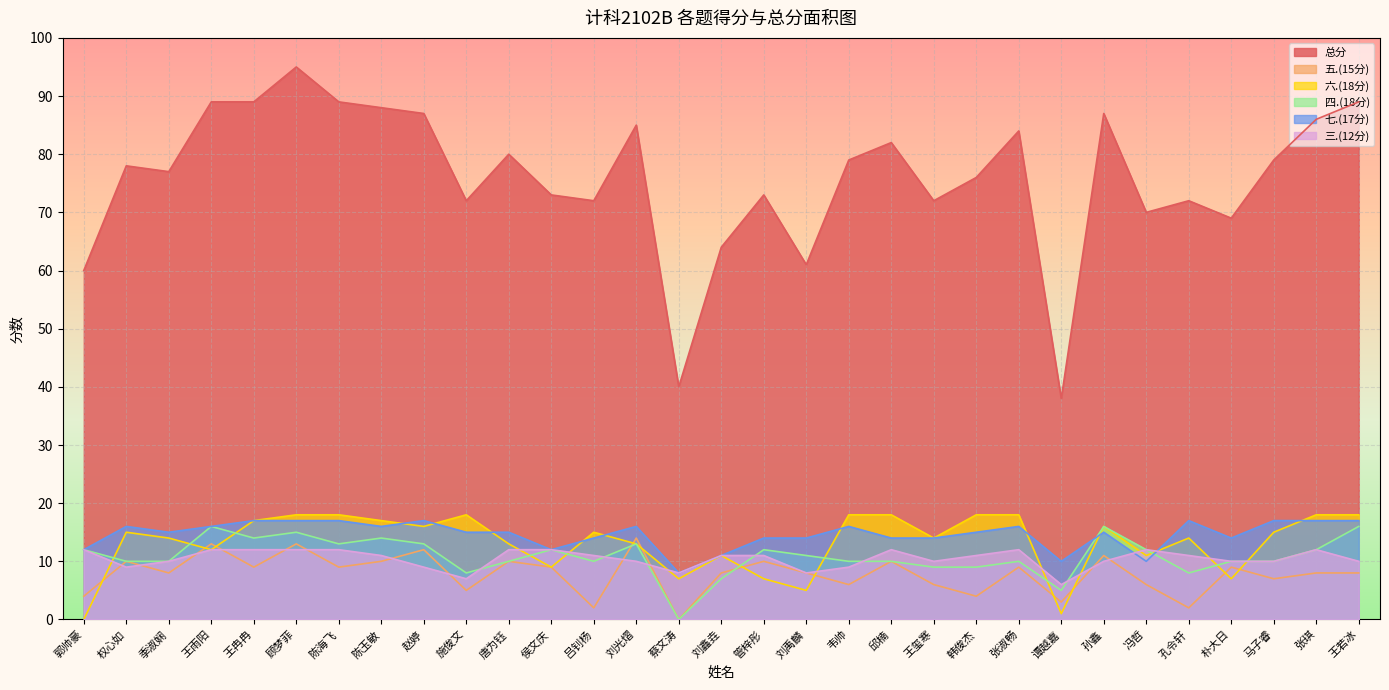

What is the label of the 29th point from the left?

马子睿